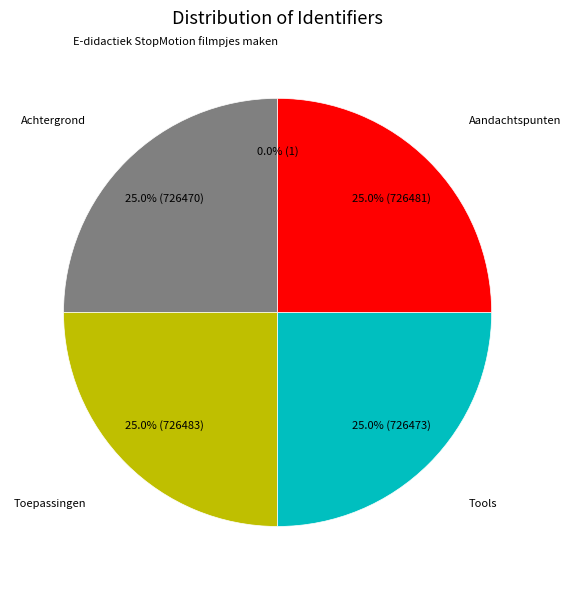

Does any single category account for the majority?

No